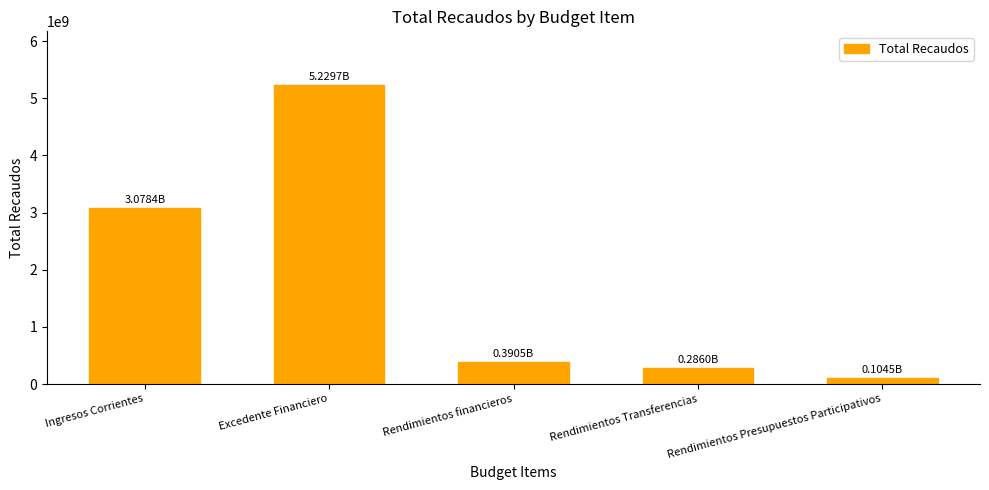

What is the difference between the second highest and minimum values?

2973891153.8